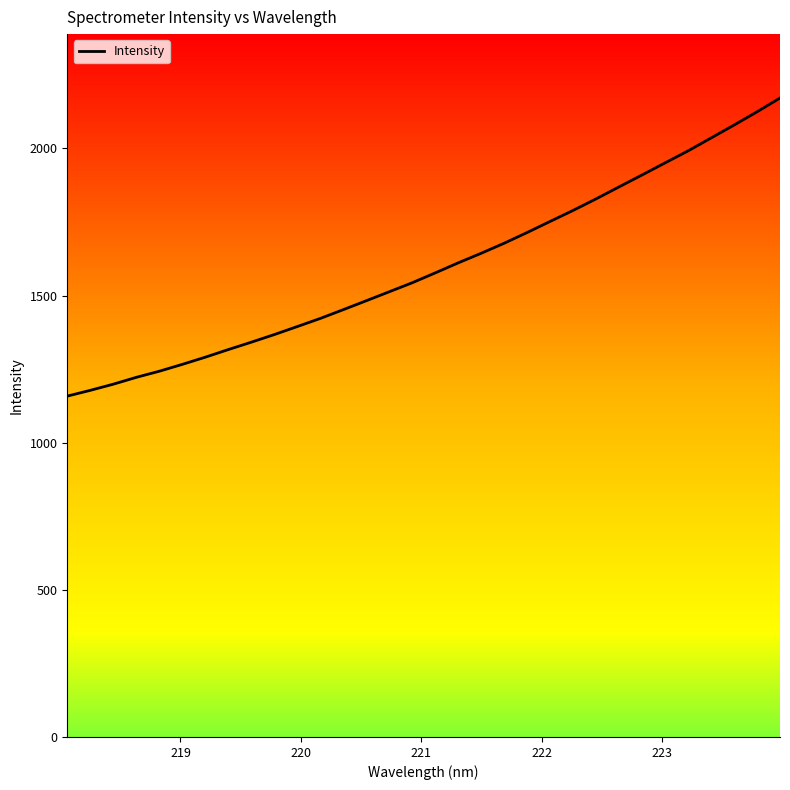

What is the maximum value shown in the chart?

2171.0